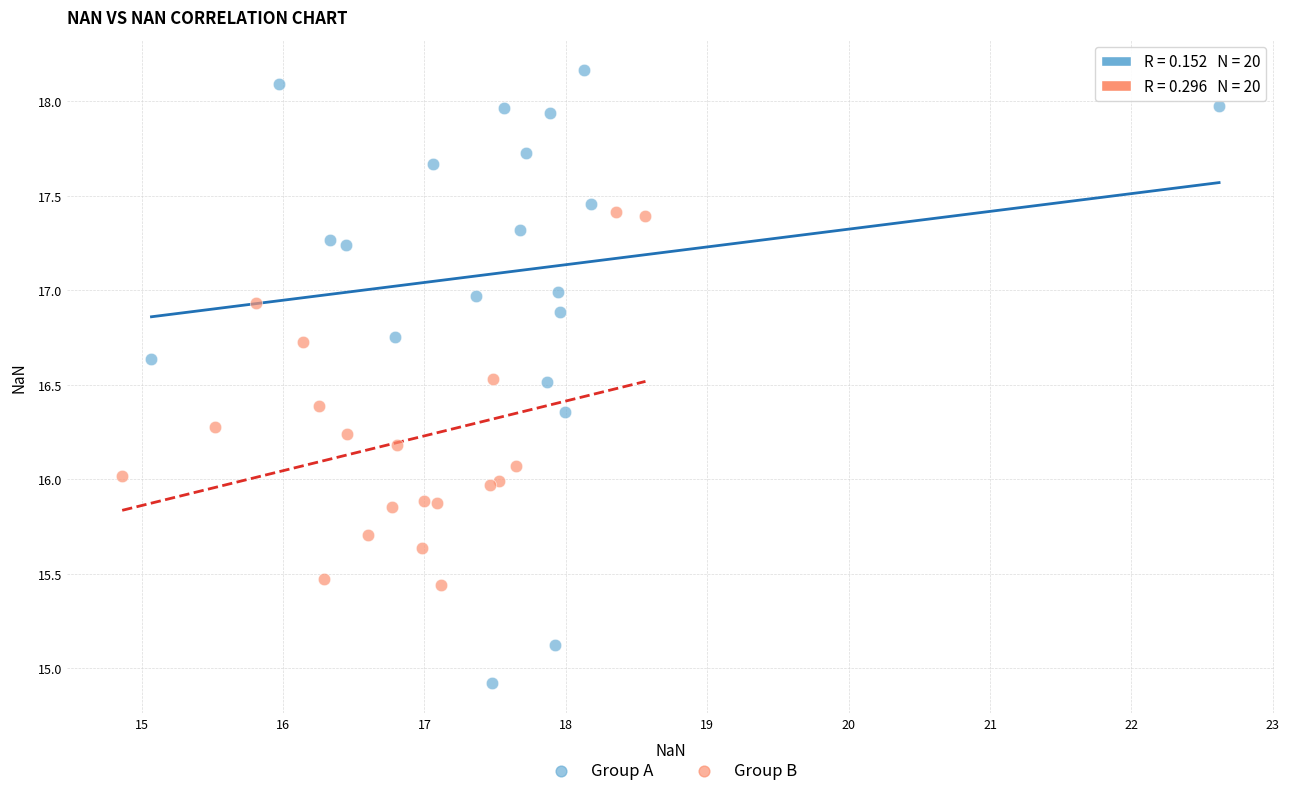

Which series has the widest spread of Y values?

Group A